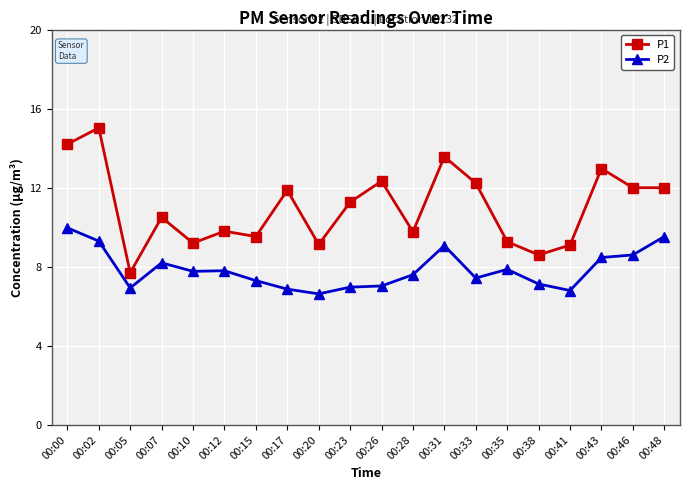

True or false: P1 has more than 1 interior local peaks.

True